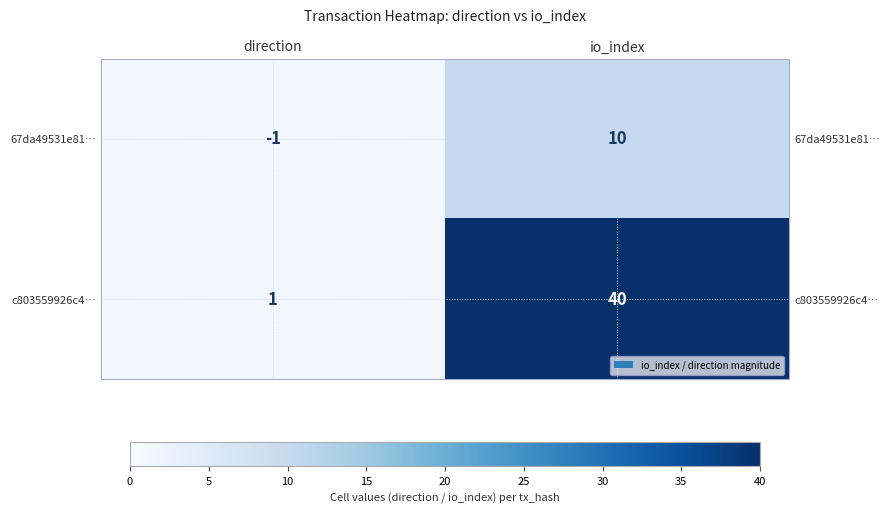

At how many categories does at least one series exceed 34?

1